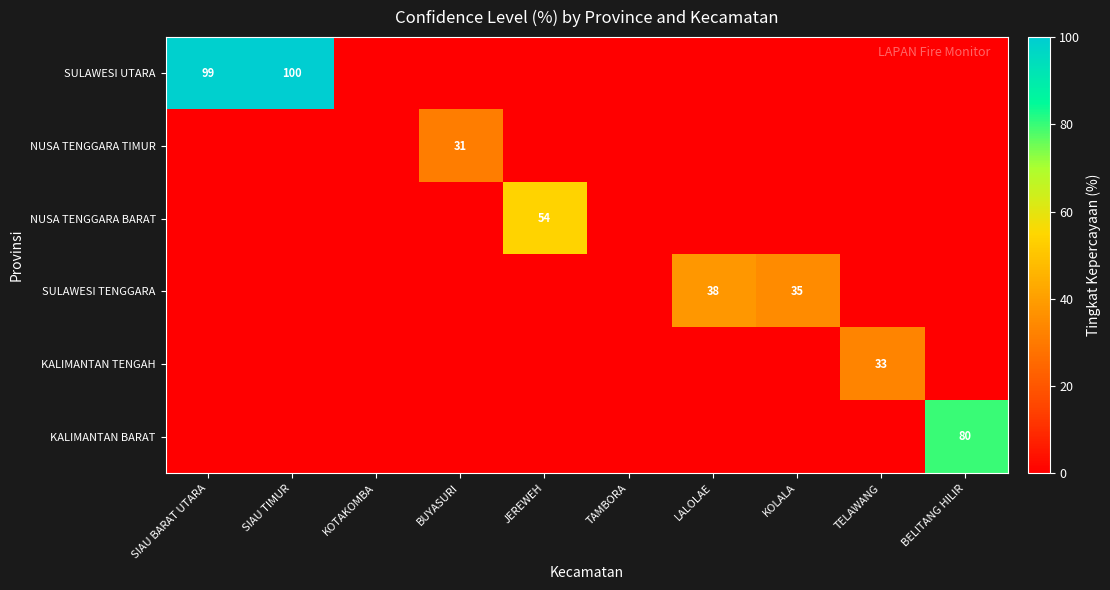

The SULAWESI UTARA series shows 146 at SIAU TIMUR. True or false?

False